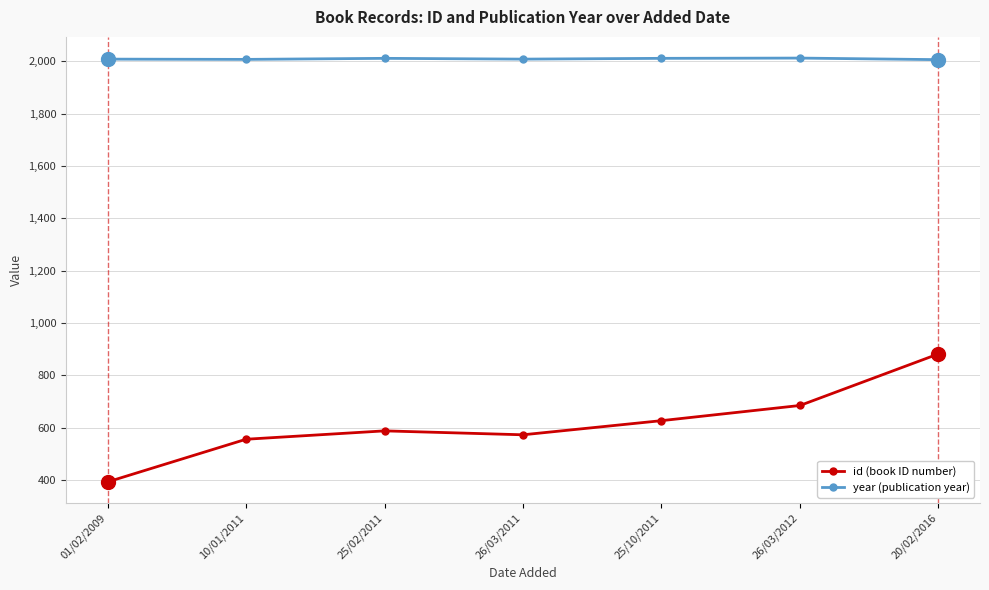

Is this an area chart (filled region under the line)?

No